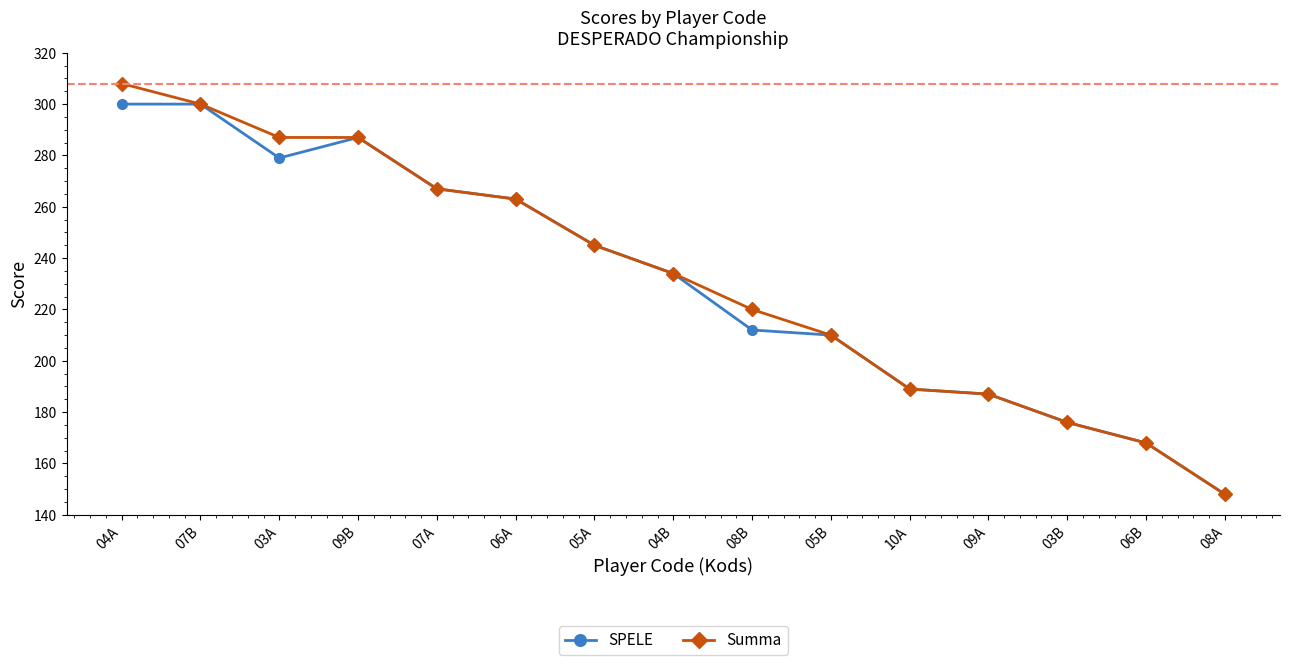

Reading left to right, what are all the values shown in this chart?

SPELE: 300	300	279	287	267	263	245	234	212	210	189	187	176	168	148
Summa: 308	300	287	287	267	263	245	234	220	210	189	187	176	168	148